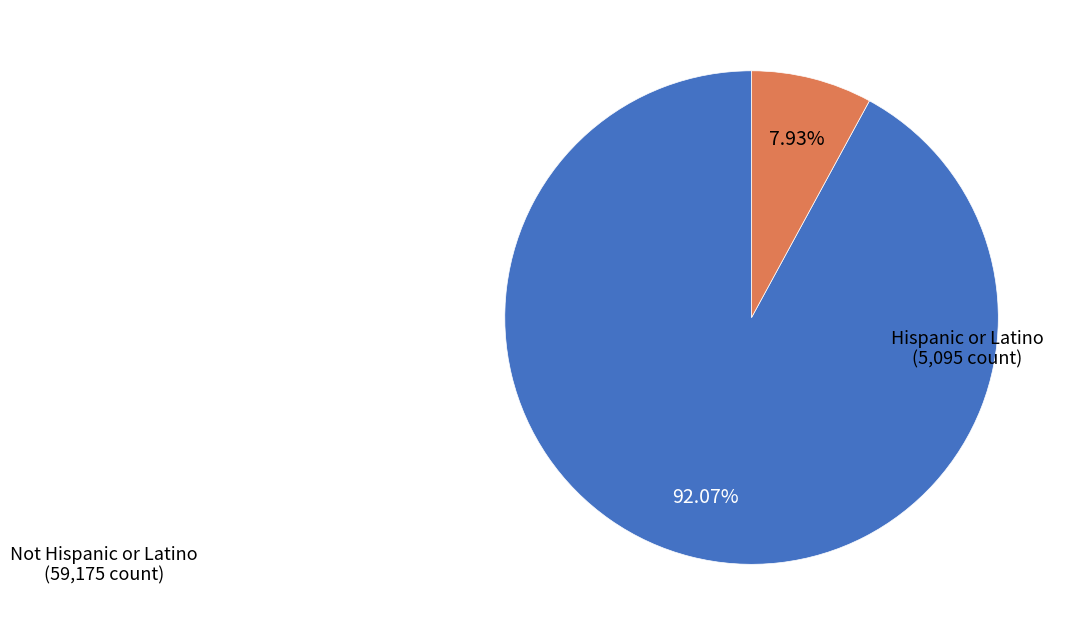

Is there a majority slice in this chart?

Yes